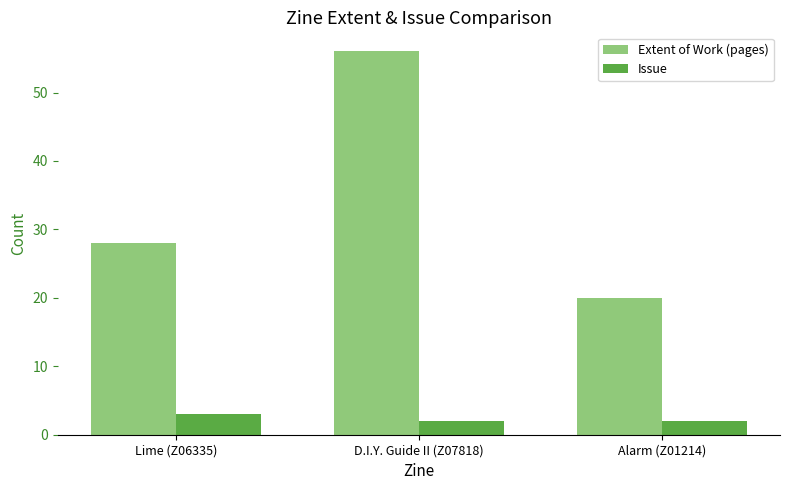

At which label does Extent of Work (pages) reach its peak?

D.I.Y. Guide II (Z07818)